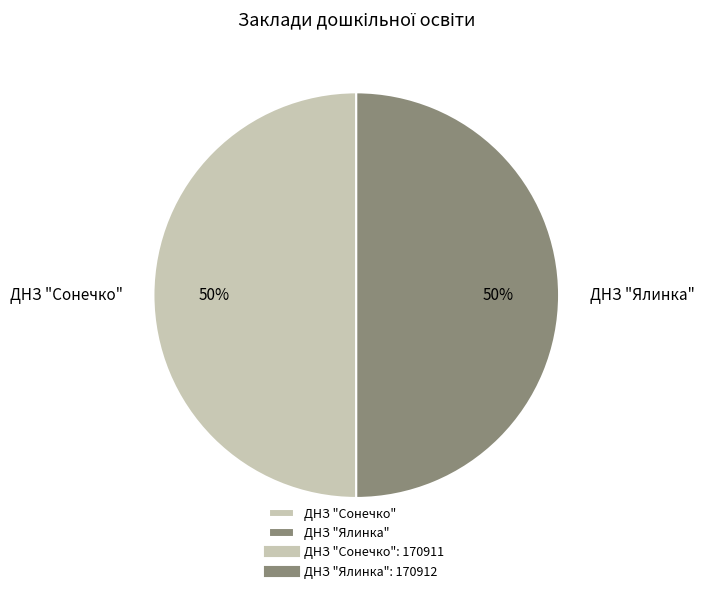

What percentage is the ДНЗ "Сонечко" slice, to the nearest percent?

50%